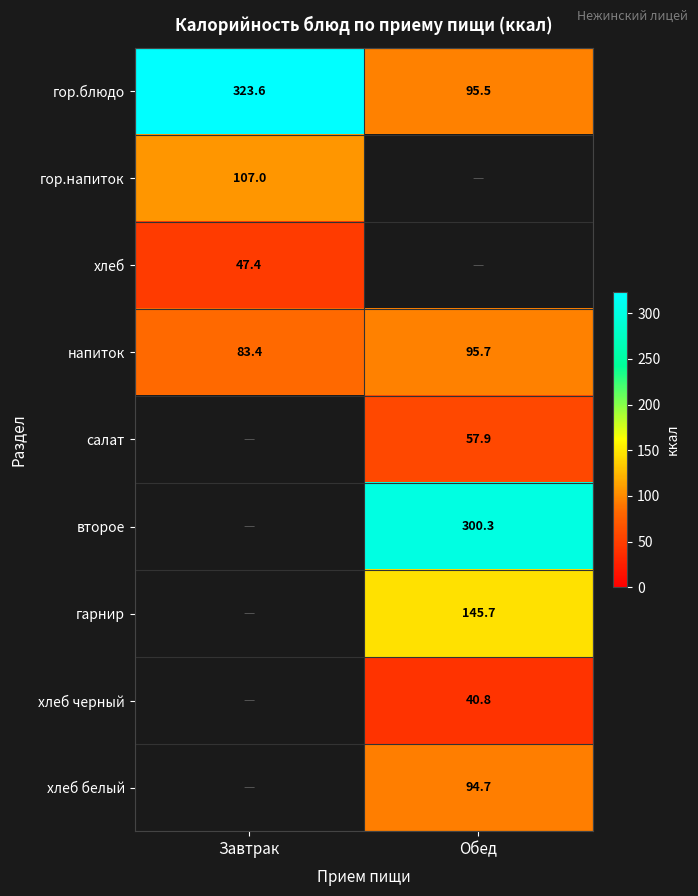

At which label does гор.блюдо reach its peak?

Завтрак